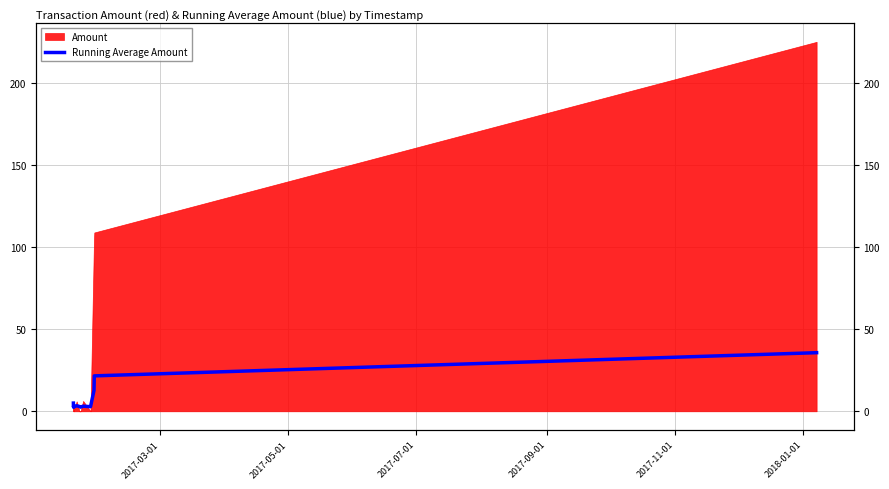

What is the value of the 12th point from the left?

21.6